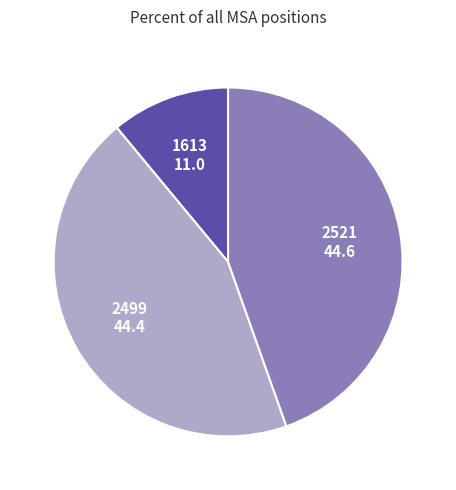

The 1613 slice represents 11% of the pie. True or false?

True